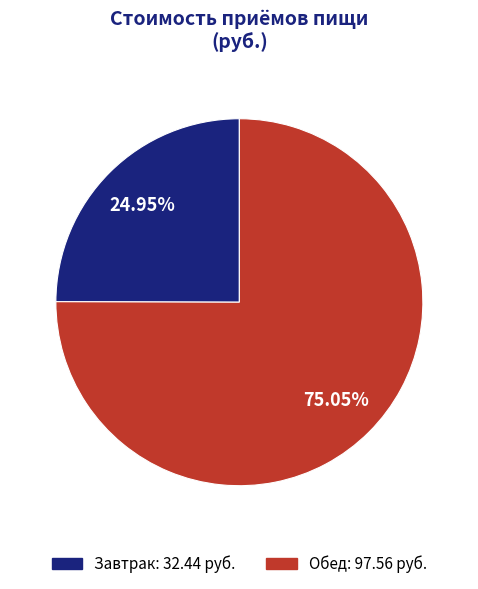

Rank the categories by value from lowest to highest.

Завтрак, Обед